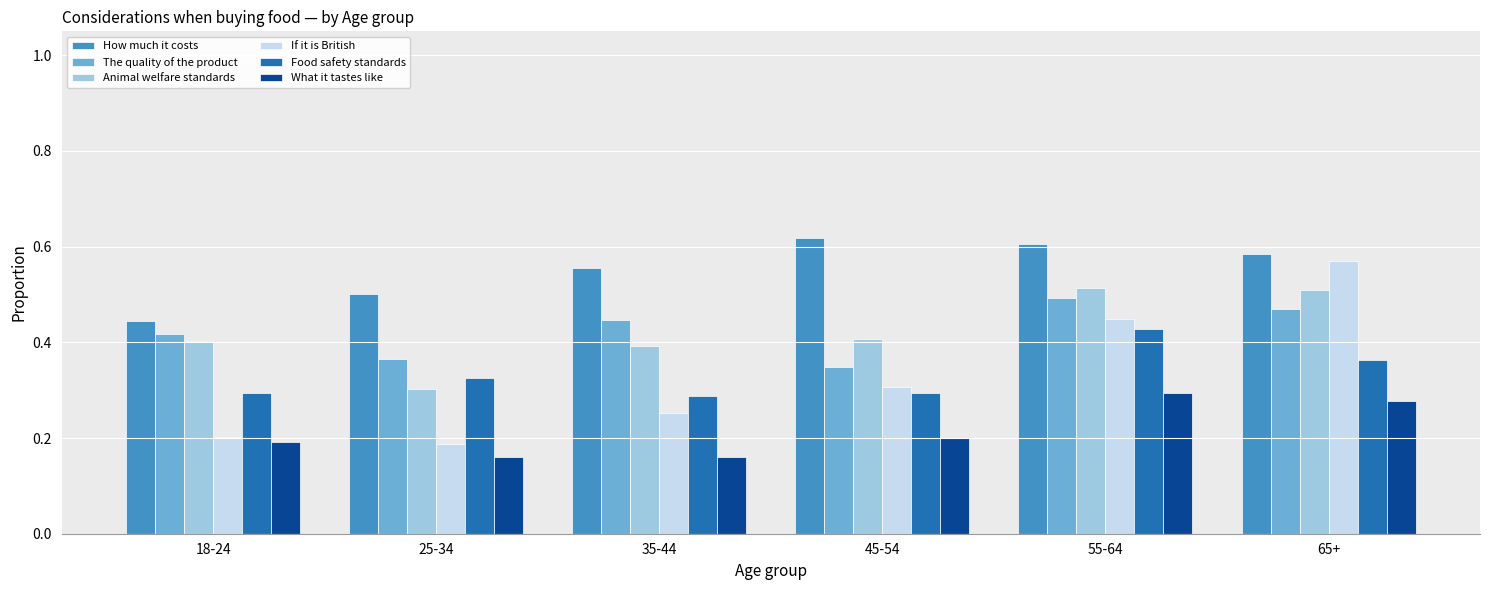

What is the sum of the Animal welfare standards values at 18-24 and 55-64?

0.9